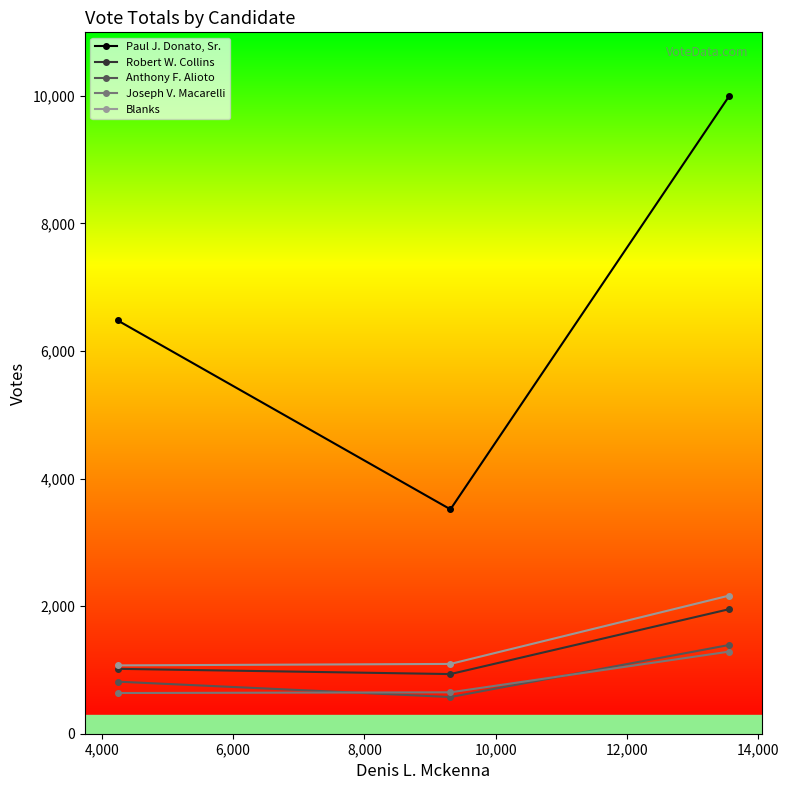

Rank the series by their maximum value, from lowest to highest.

Joseph V. Macarelli, Anthony F. Alioto, Robert W. Collins, Blanks, Paul J. Donato, Sr.